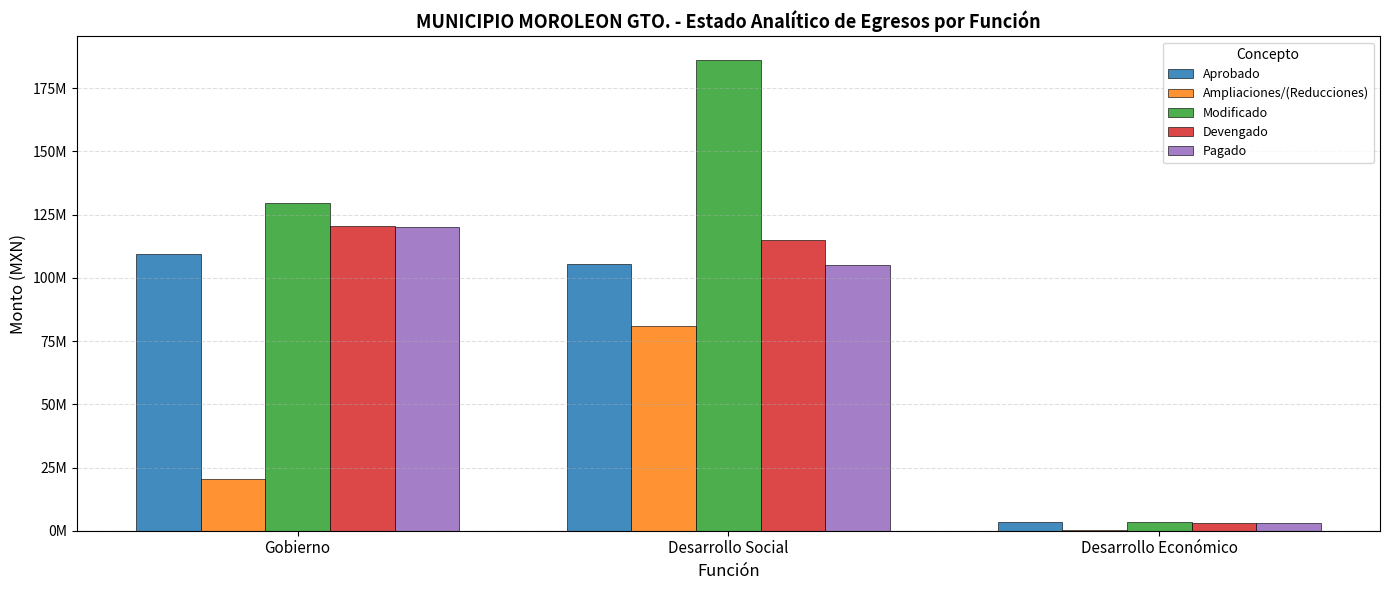

What are all the series names shown in the legend?

Aprobado, Ampliaciones/(Reducciones), Modificado, Devengado, Pagado